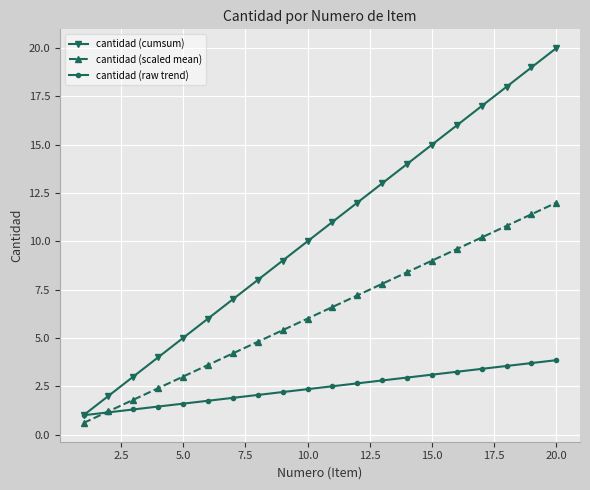

Which series has the largest total across all categories?

cantidad (cumsum)